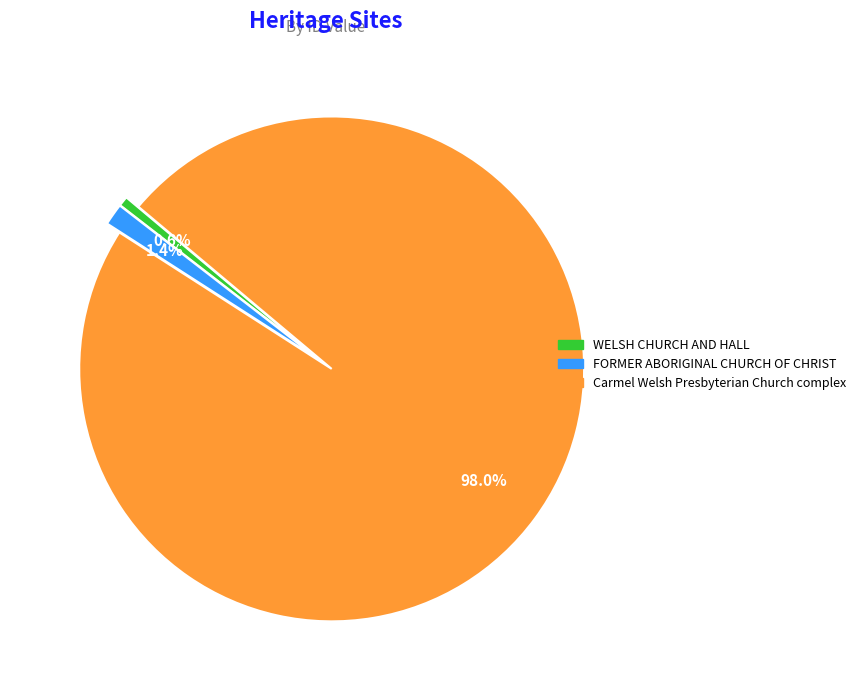

Rank the categories by value from highest to lowest.

Carmel Welsh Presbyterian Church complex, FORMER ABORIGINAL CHURCH OF CHRIST, WELSH CHURCH AND HALL